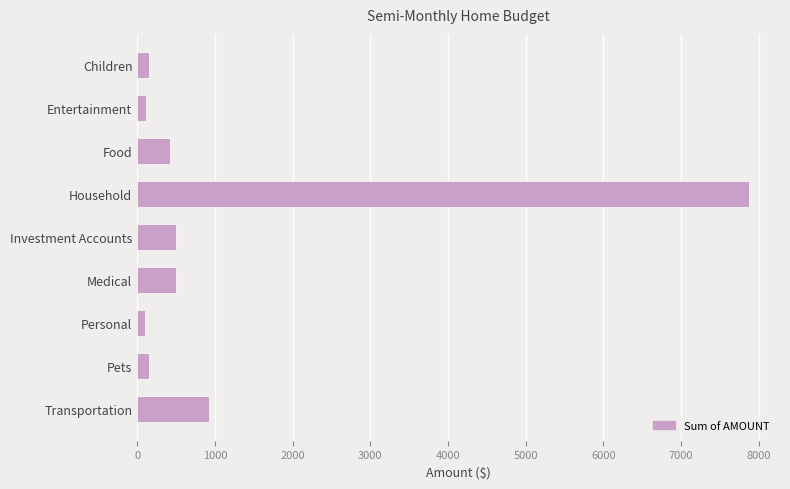

Count the number of data series in this chart.

1